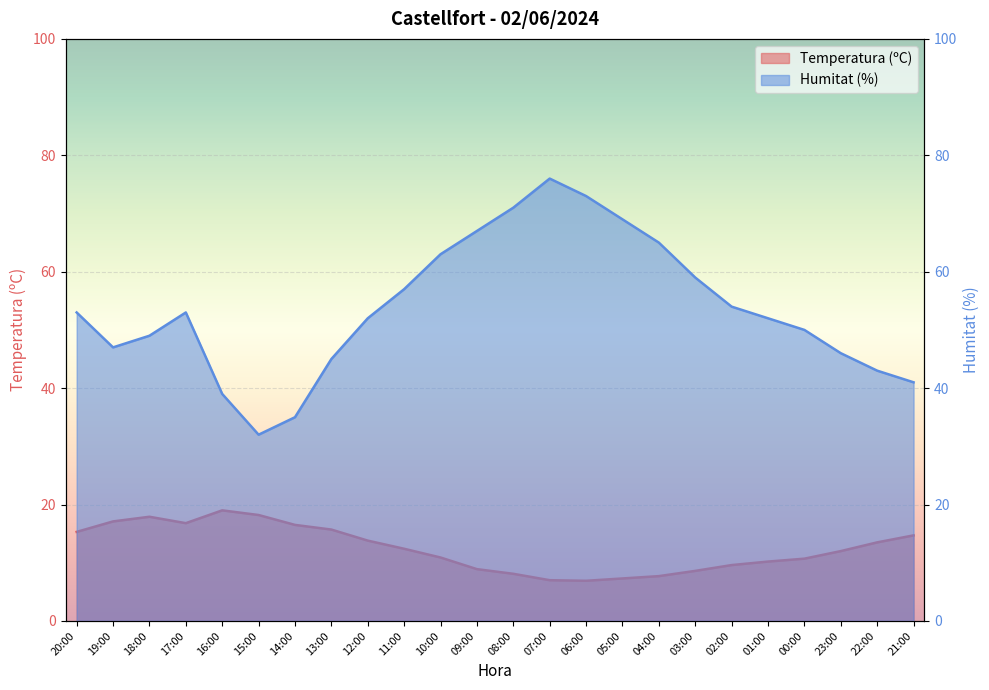

Between 14:00 and 10:00, which is larger?

14:00